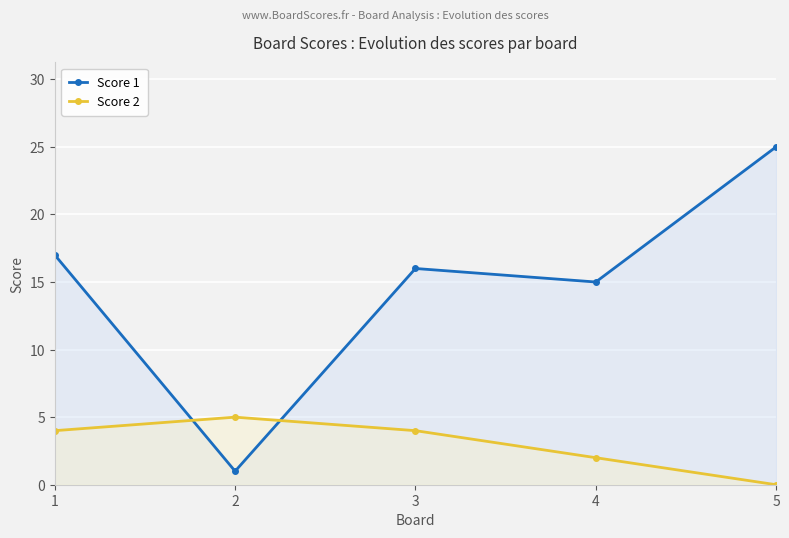

What is the value of the Score 1 point at the 5th from the left?

25